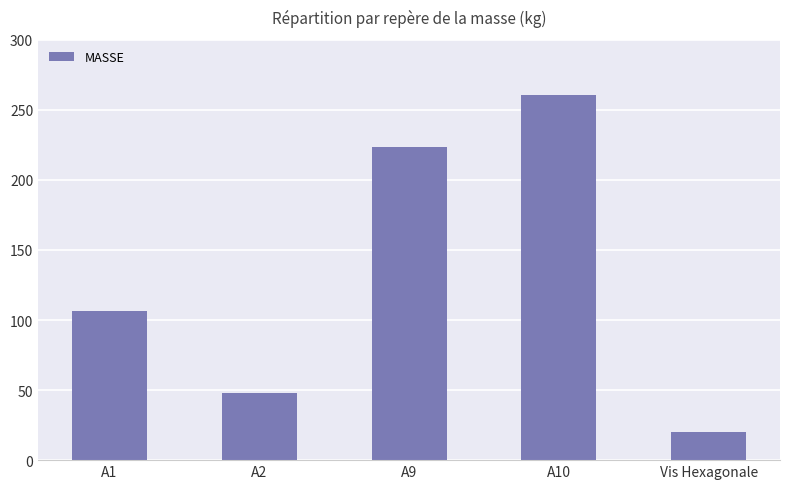

What is the change in value from A9 to A10?

+37.0